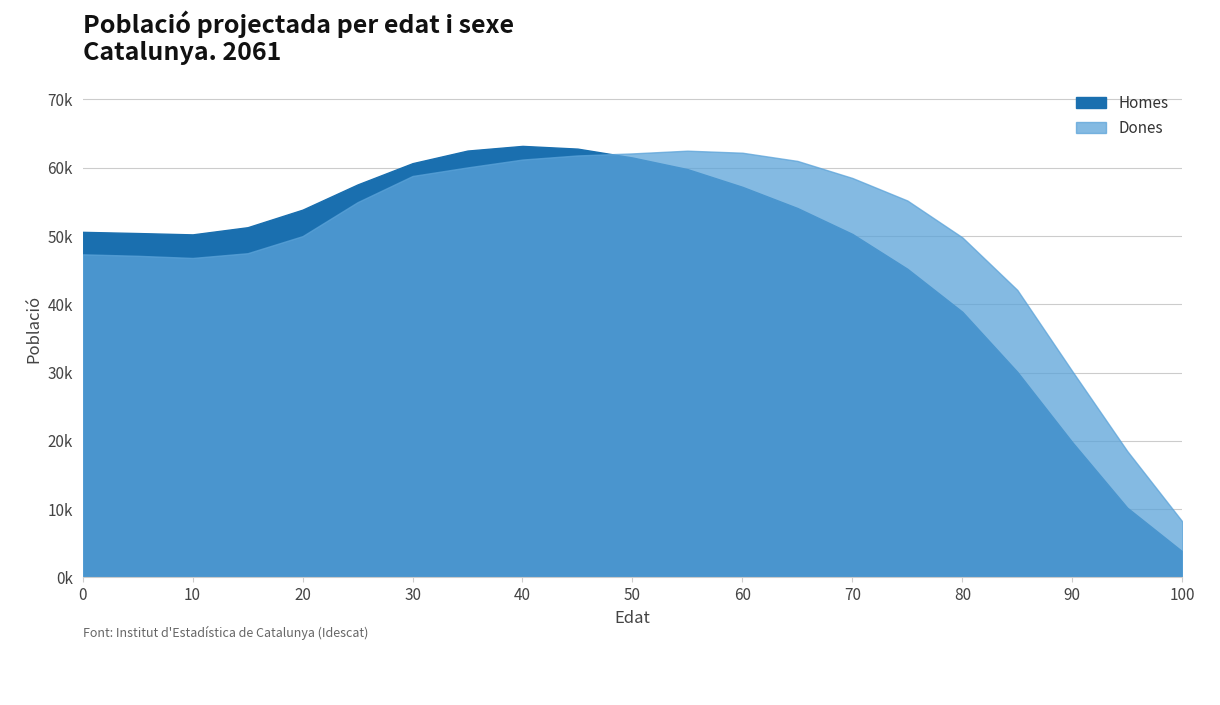

The value of Dones at 35 is 86102. True or false?

False